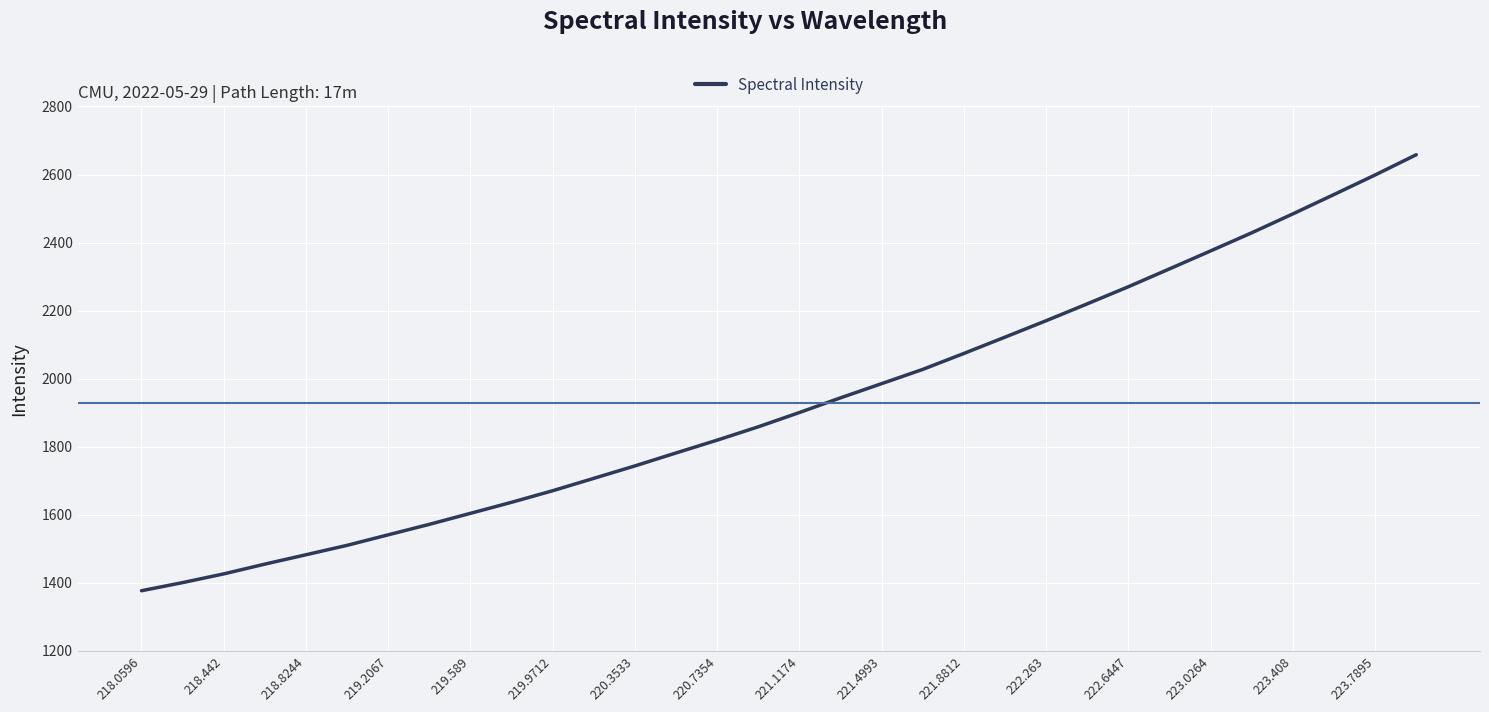

What is the minimum value shown in the chart?

1376.8